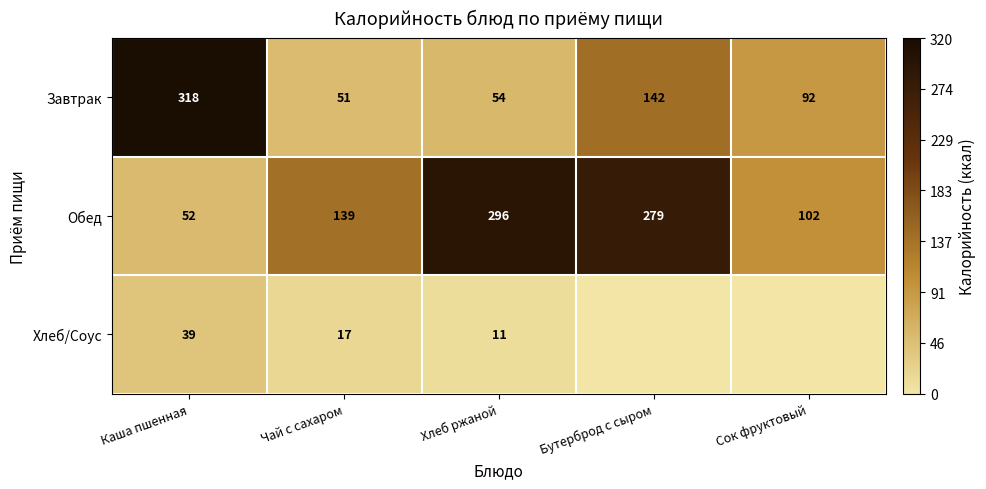

What is the highest value of the Завтрак series?

318